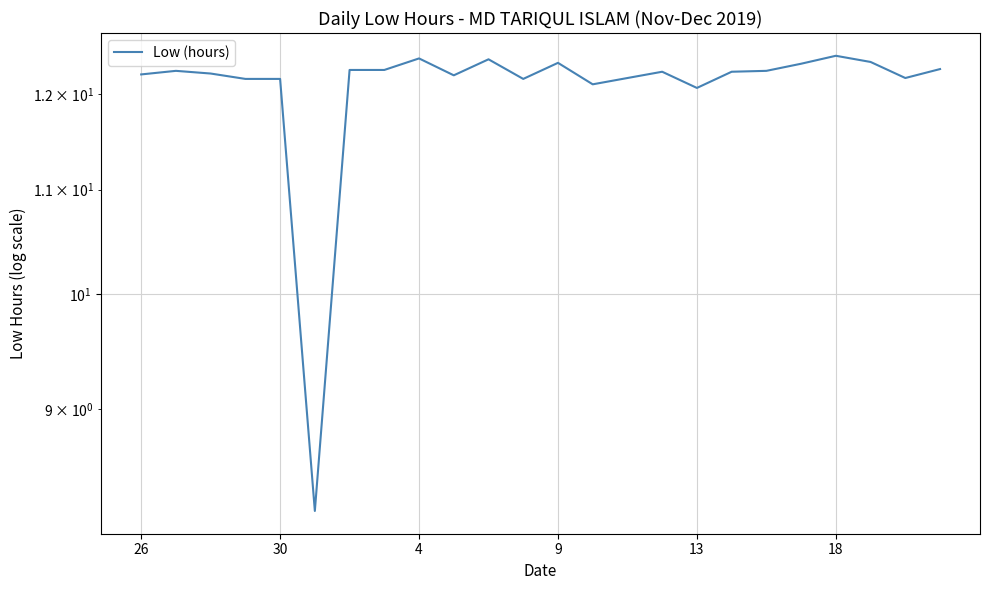

Where does the data first go above 12?

26